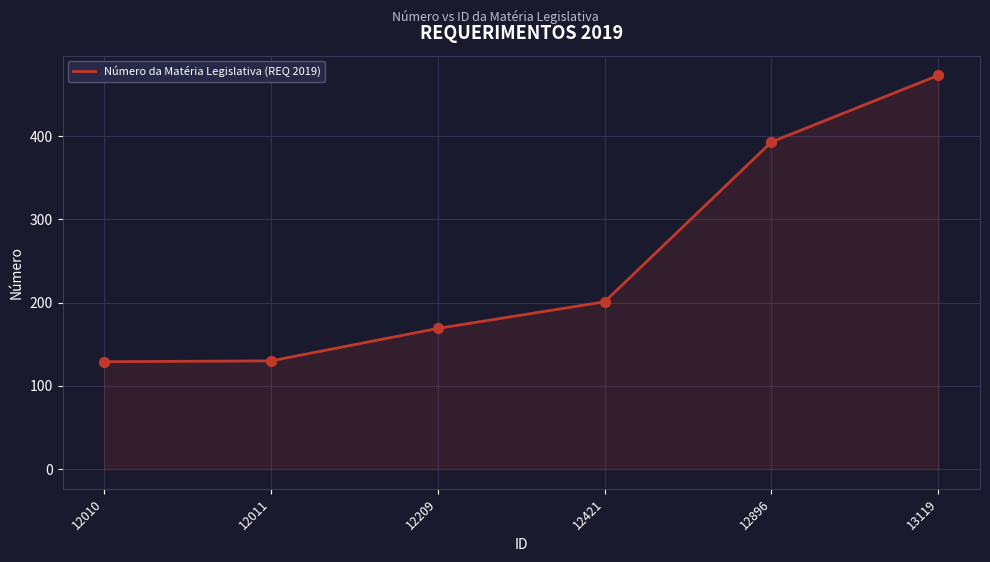

Which has a higher value, 12896 or 12421?

12896